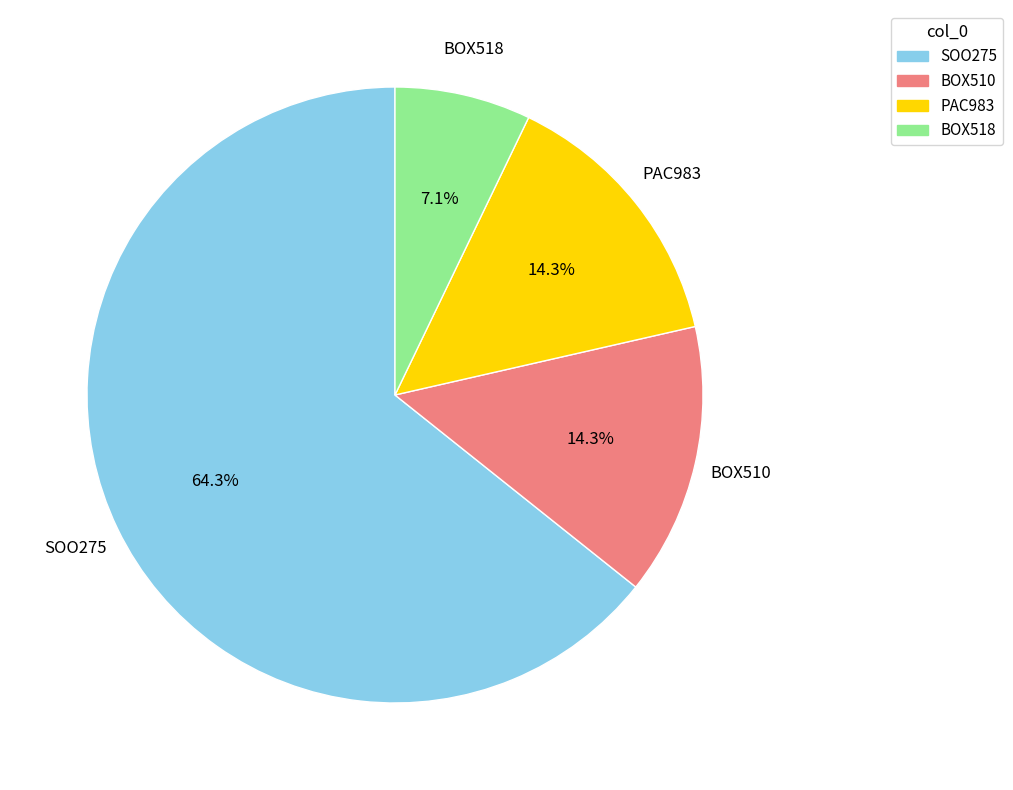

Between BOX510 and BOX518, which is larger?

BOX510